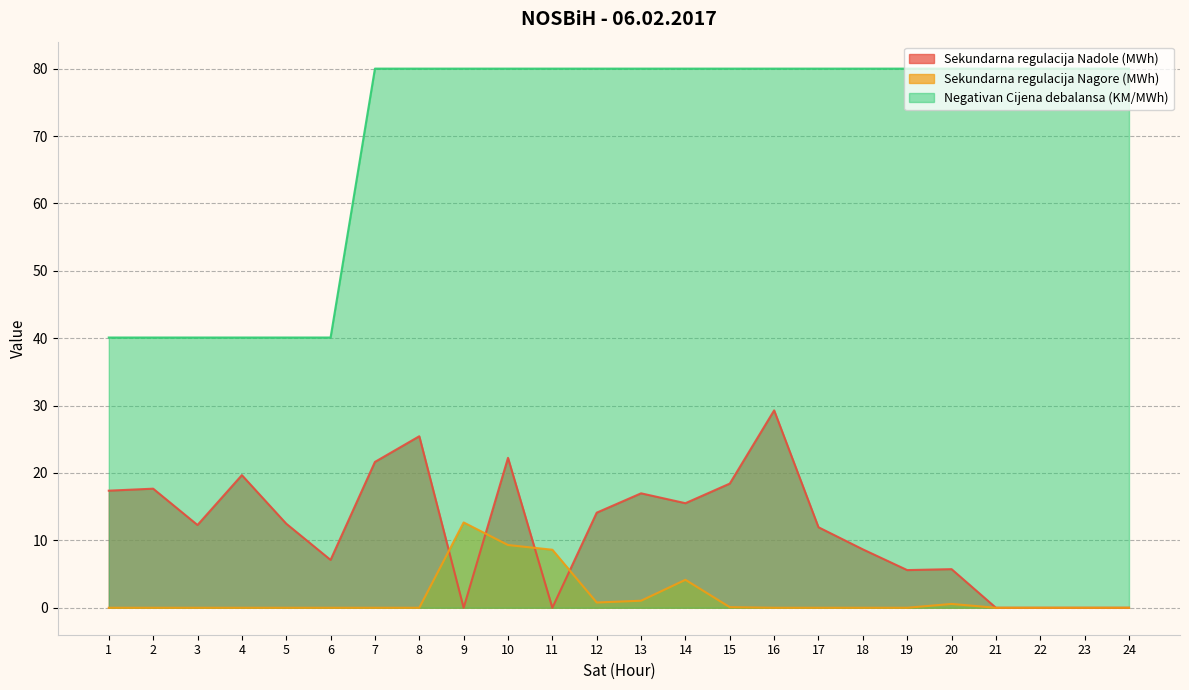

What is the sum of the Negativan Cijena debalansa (KM/MWh) values at 6 and 4?

80.2